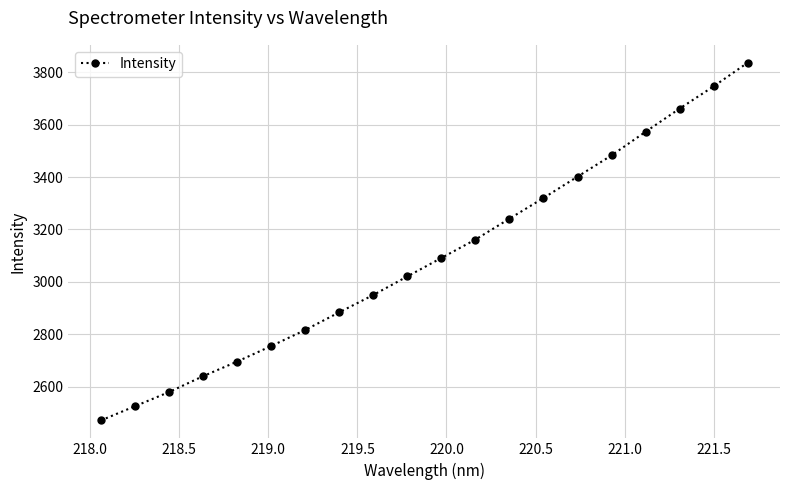

How many lines are shown in the chart?

1